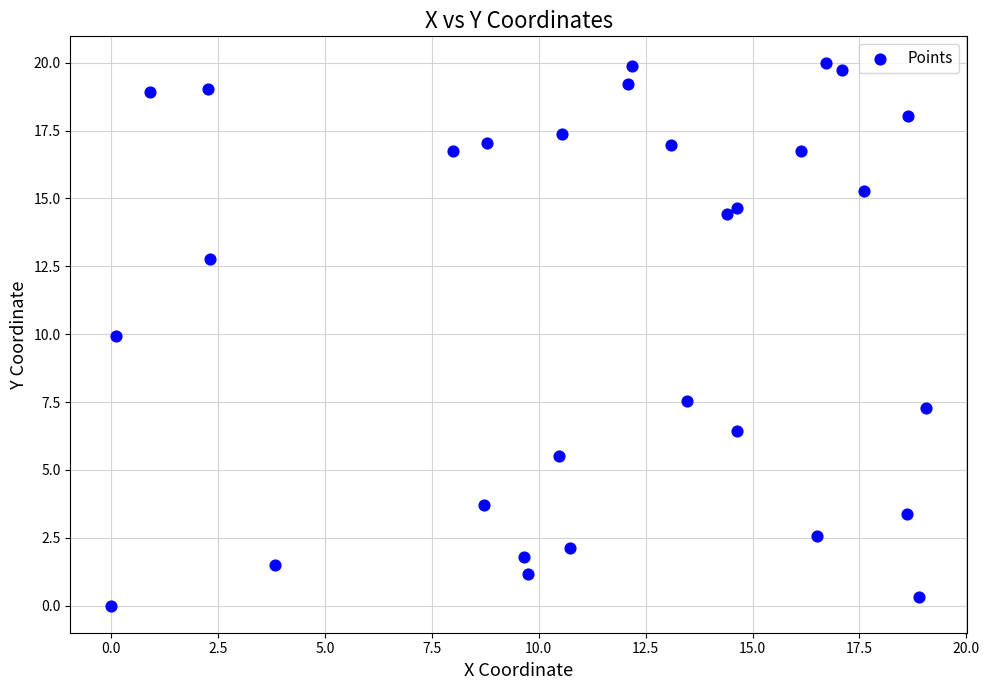

What Y value in the scatter plot is closest to 9?

9.9